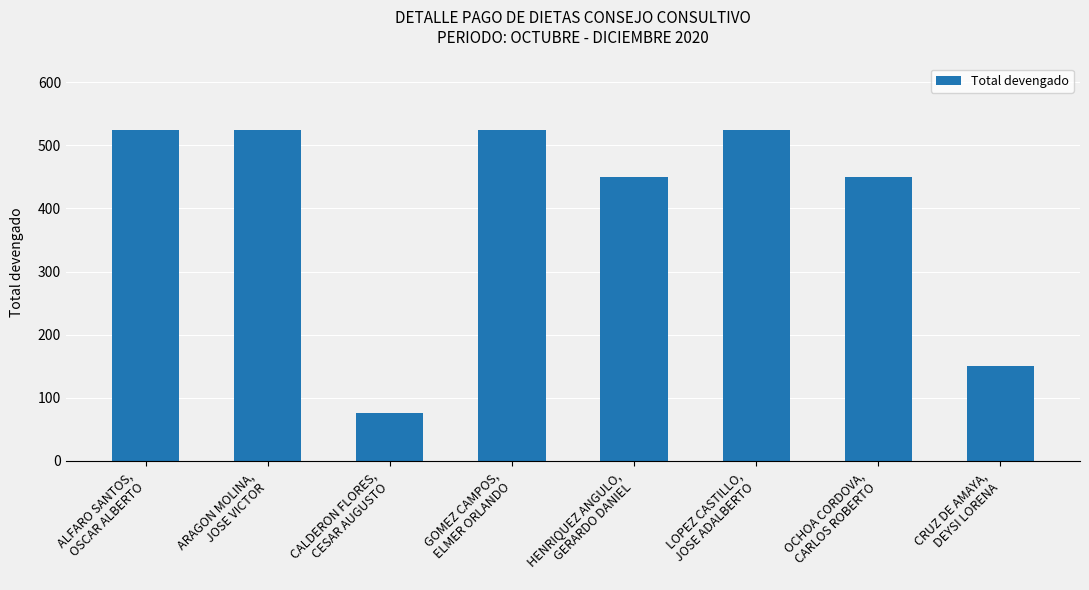

What is the label of the 3rd bar from the right?

LOPEZ CASTILLO,
JOSE ADALBERTO